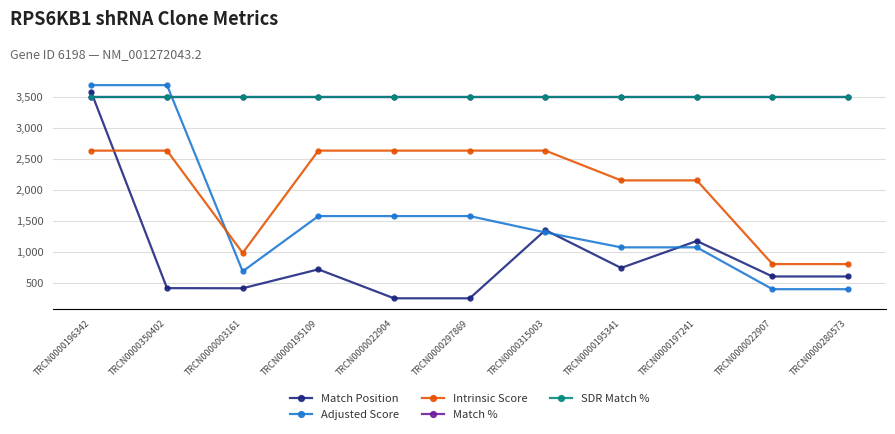

Reading left to right, list all the values displayed in this chart.

Match Position: 3581	422	420	725	258	258	1358	748	1183	610	610
Adjusted Score: 3696	3696	693	1584	1584	1584	1320	1080	1080	405	405
Intrinsic Score: 2640	2640	990	2640	2640	2640	2640	2160	2160	810	810
Match %: 3500	3500	3500	3500	3500	3500	3500	3500	3500	3500	3500
SDR Match %: 3500	3500	3500	3500	3500	3500	3500	3500	3500	3500	3500